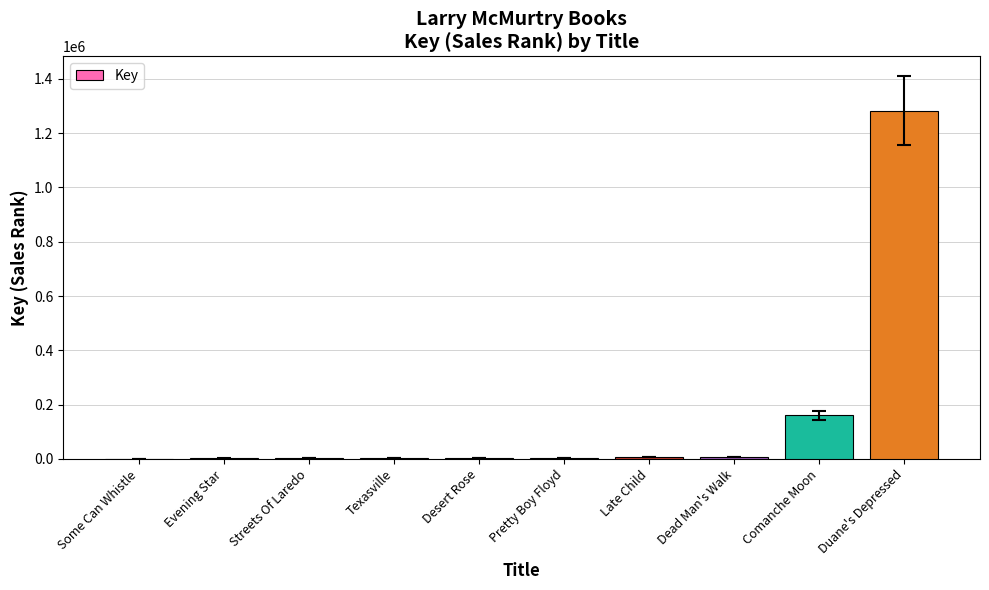

Is it true that the value at Comanche Moon is 226818?

False